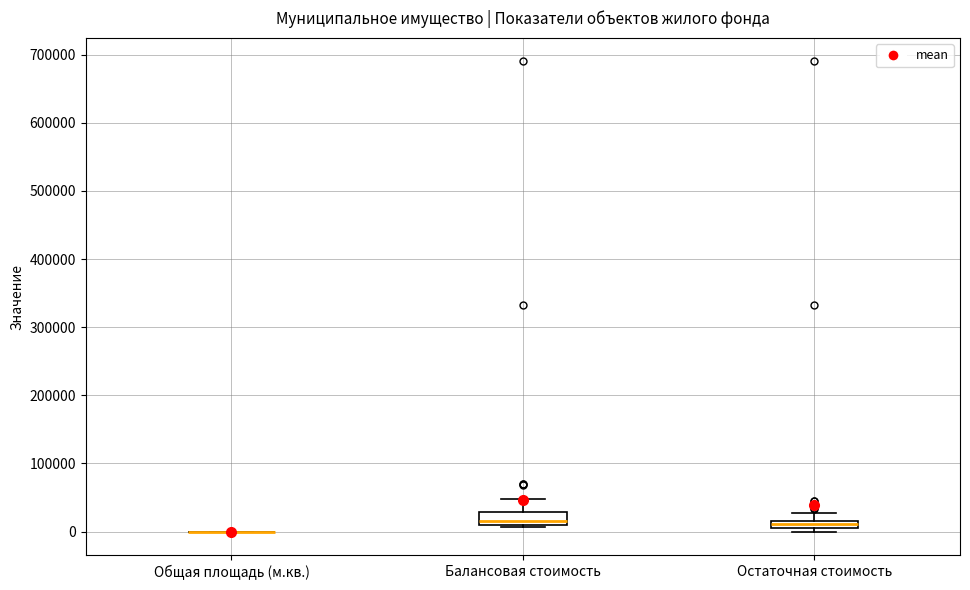

Comparing the boxes themselves (not the whiskers), which one is the tallest?

Балансовая стоимость